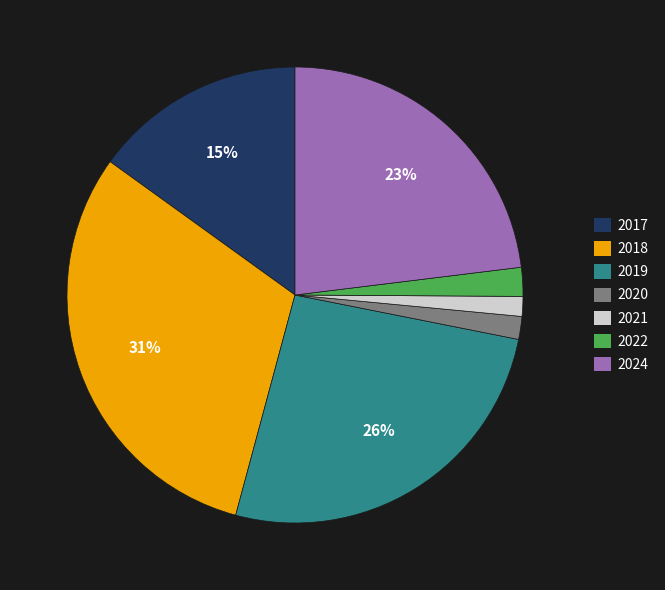

What is the ratio of the value at 2017 to the value at 2024?

0.7